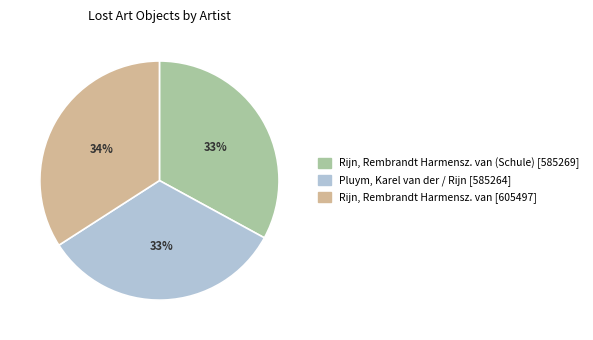

To the nearest percent, what is the average slice percentage?

33%